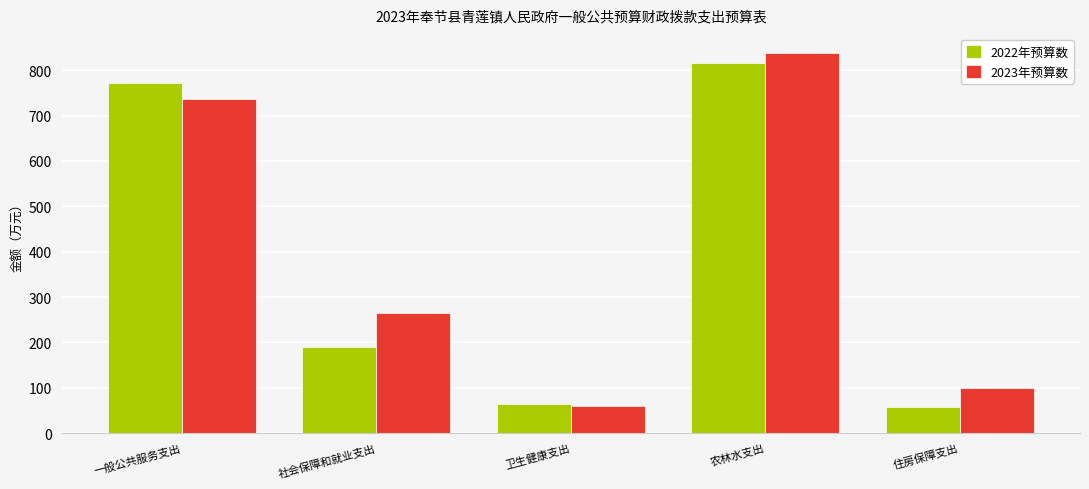

Count the number of categories in the chart.

5